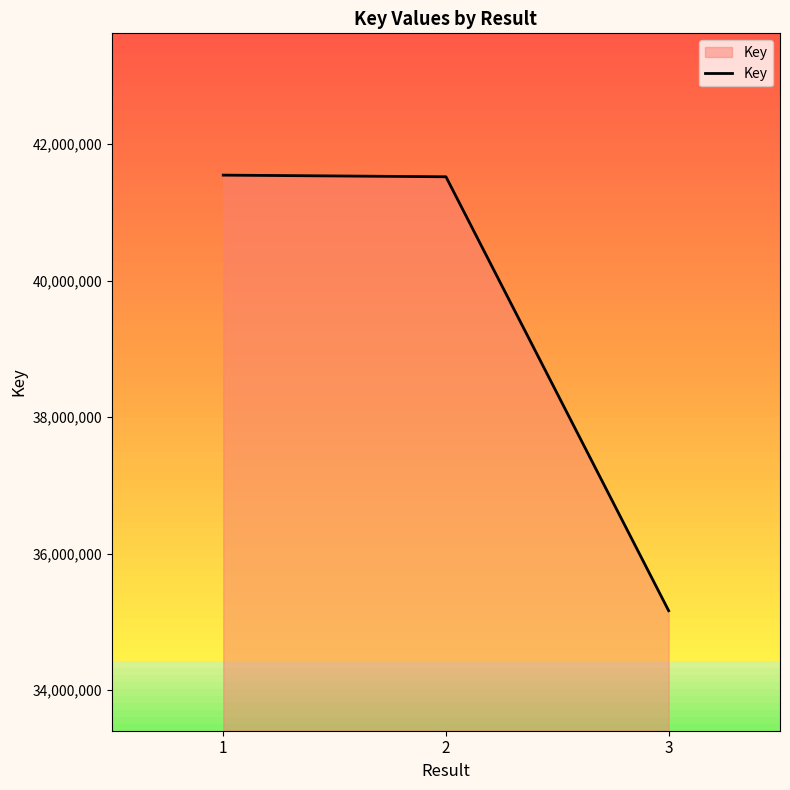

Is it true that the value at 1 is 14291355?

False